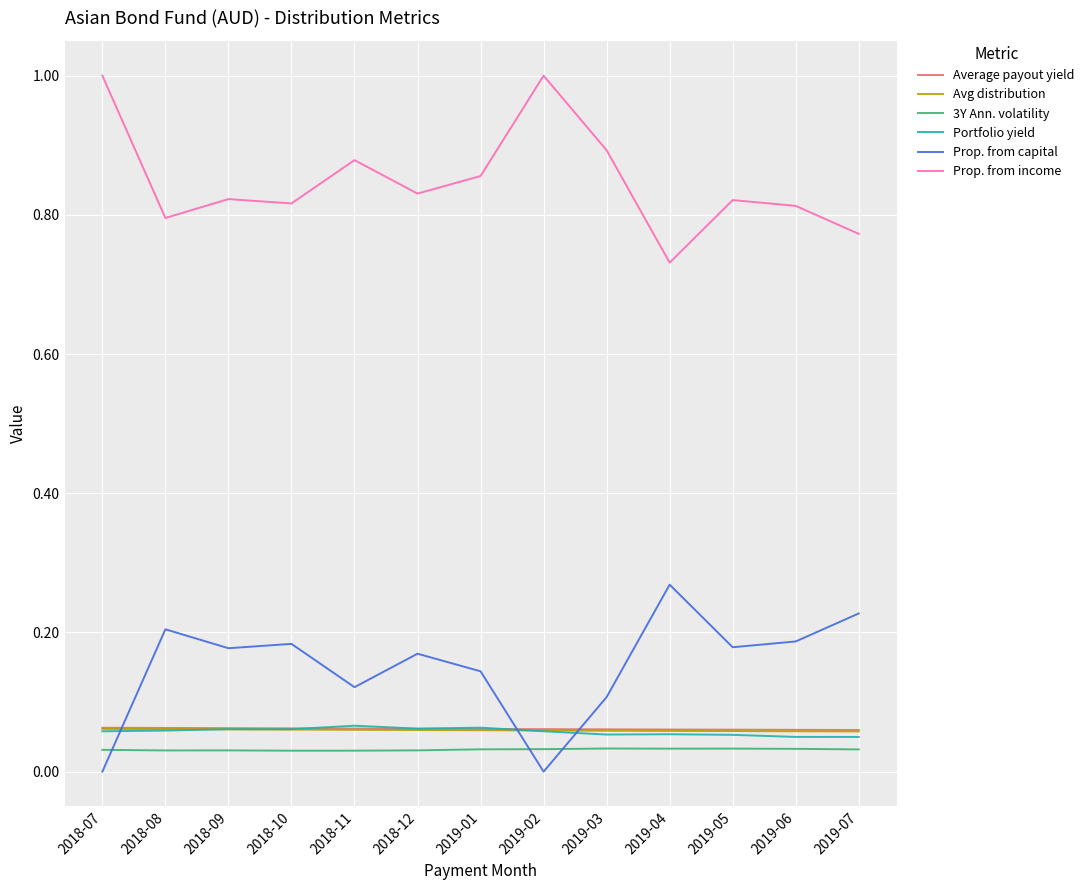

At which category does Prop. from capital reach its first local peak?

2018-08